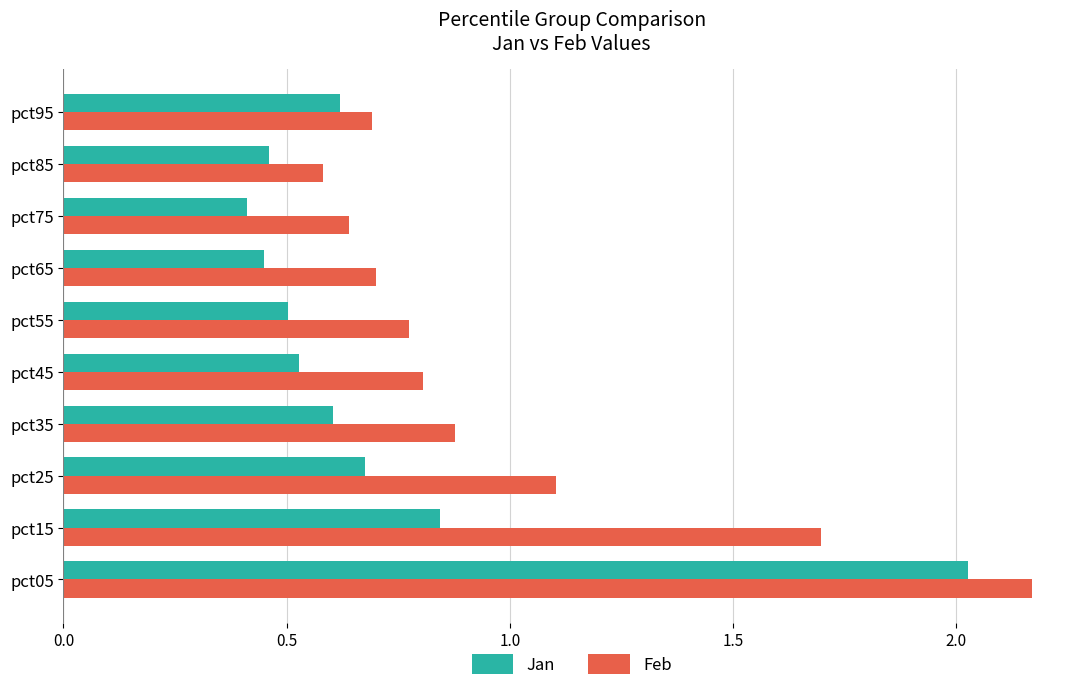

Between pct15 and pct75, which series saw the biggest shift?

Feb